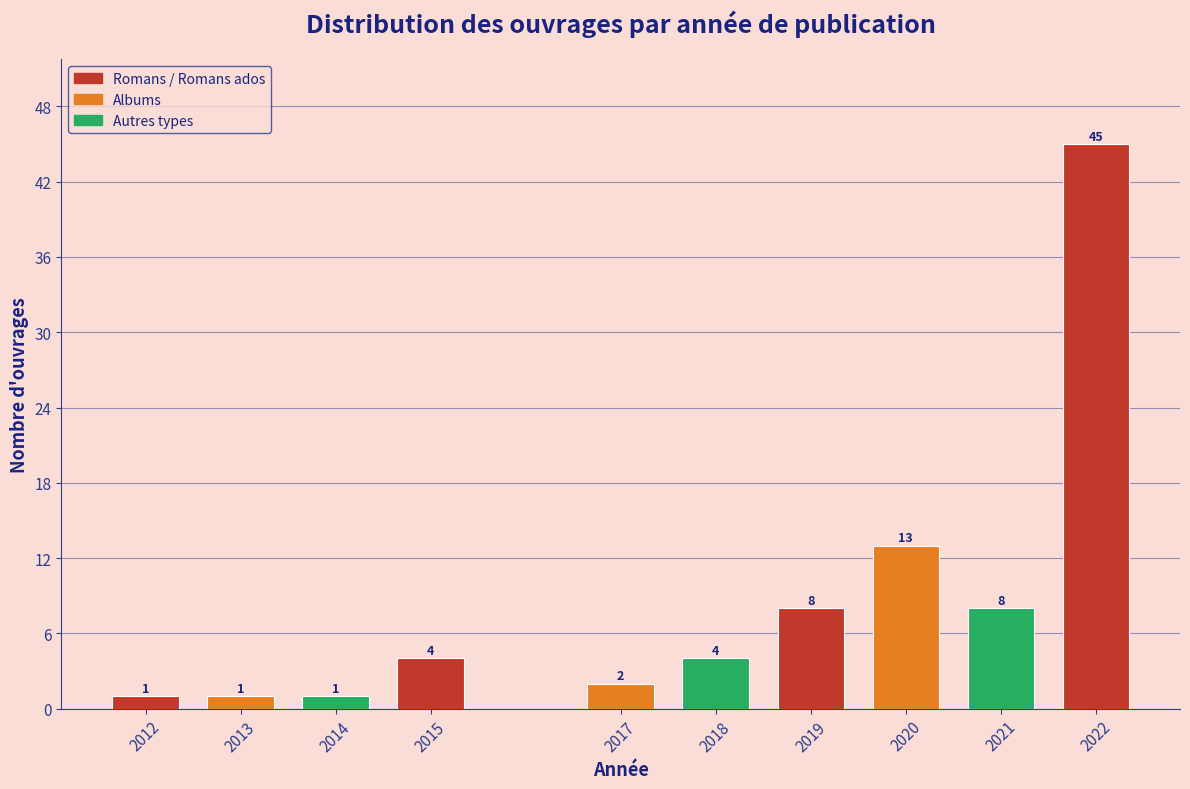

Reading left to right, extract all data points from this chart.

1	1	1	4	2	4	8	13	8	45